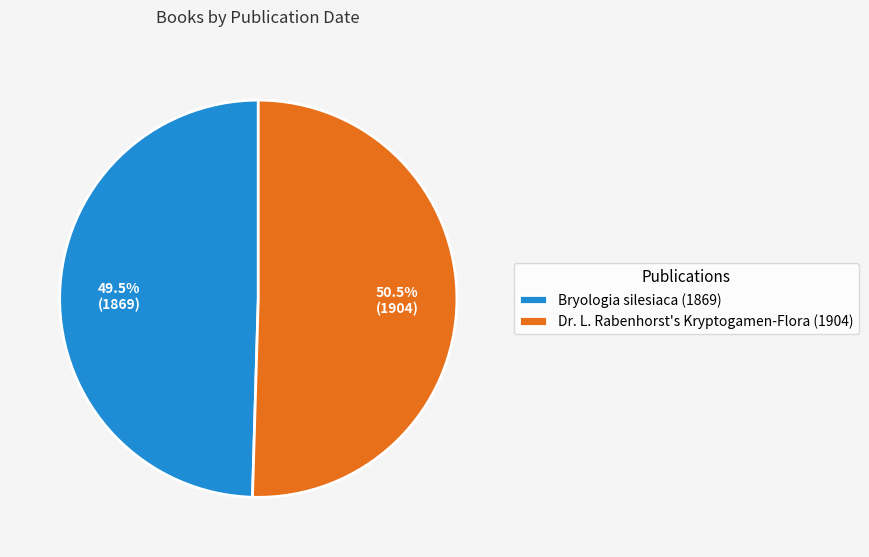

Which category has the biggest portion of the pie?

Dr. L. Rabenhorst's Kryptogamen-Flora (1904)